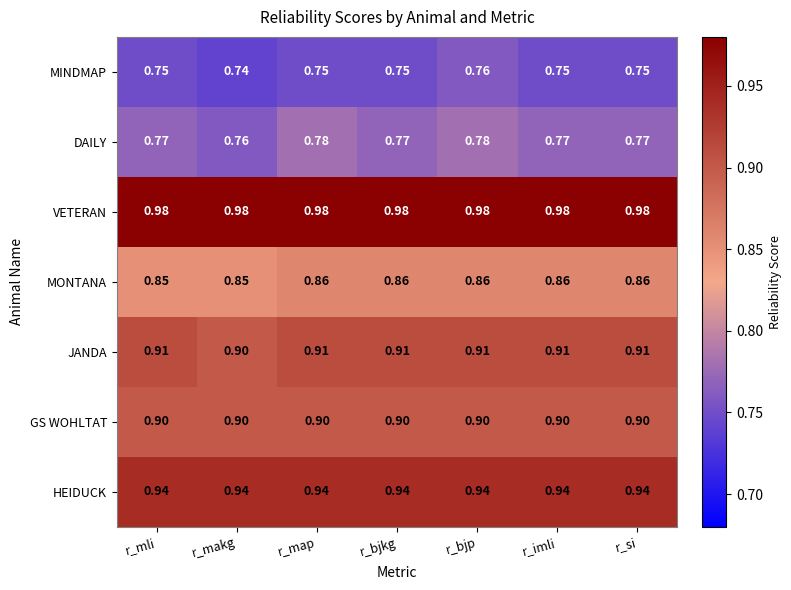

Is the value of JANDA at r_imli greater than the value of MONTANA at r_mli?

Yes